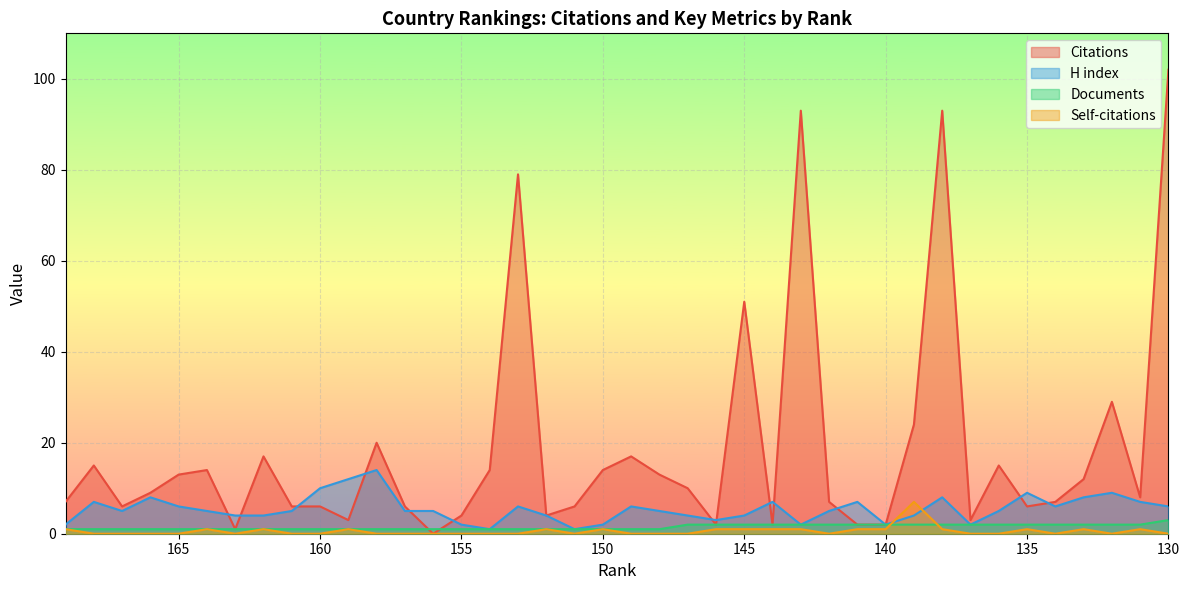

Which series has the widest spread of values?

Citations